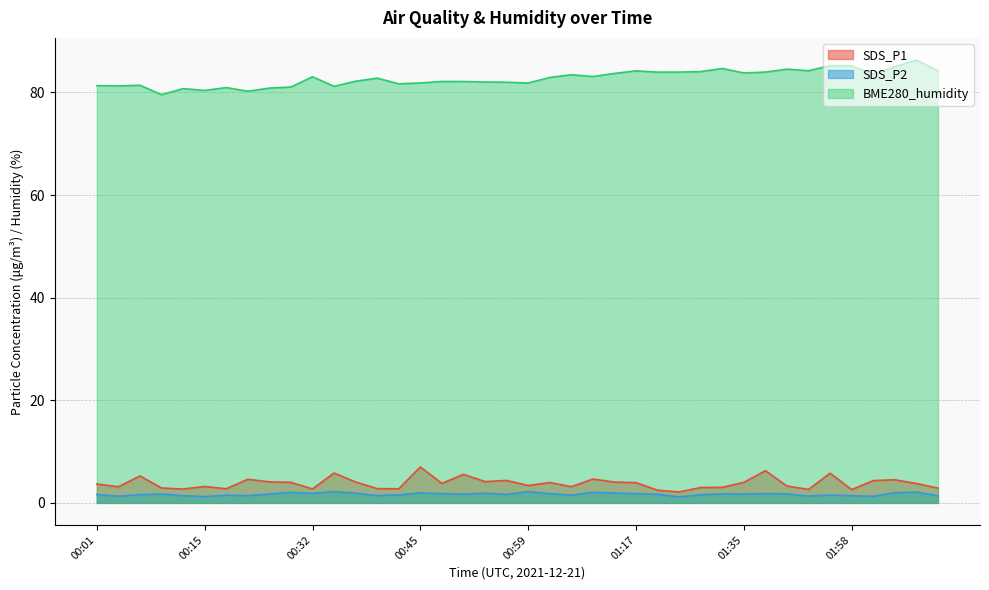

What is the label of the 40th point from the right?

00:01